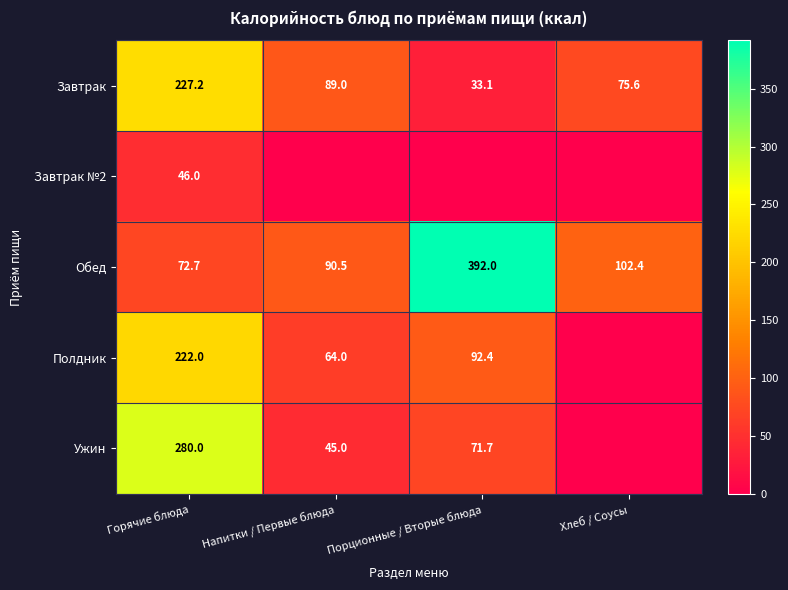

The Ужин series shows 71.7 at Порционные / Вторые блюда. True or false?

True